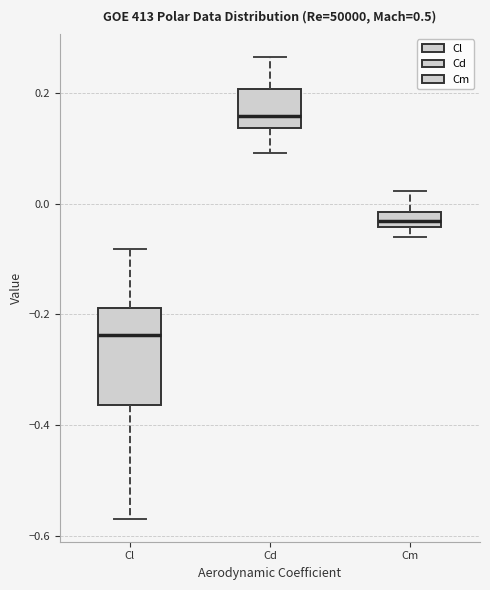

Where does the lower whisker of the box for Cd end on the y-axis? The values are not printed on the chart, so give them approximately, as read against the axis.

0.10